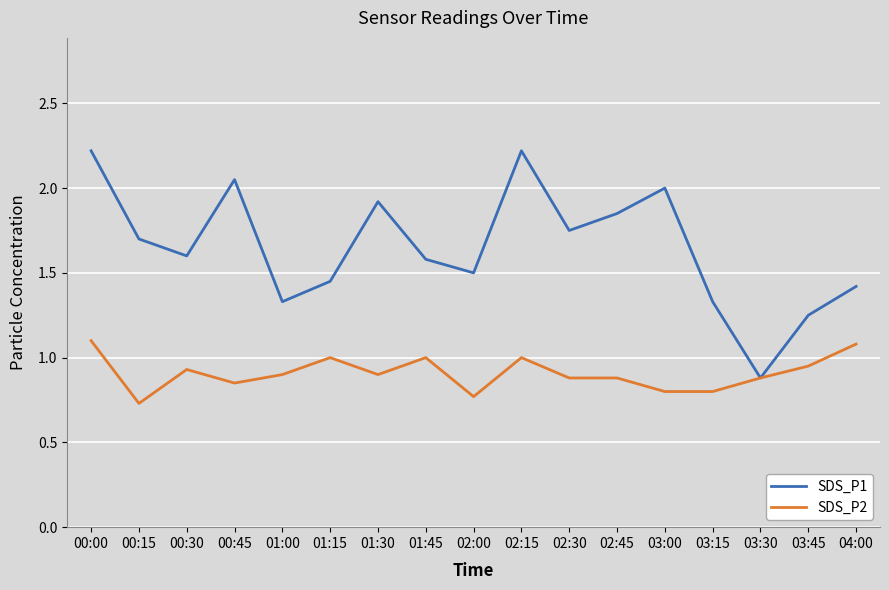

Rank the series by their average value, from highest to lowest.

SDS_P1, SDS_P2